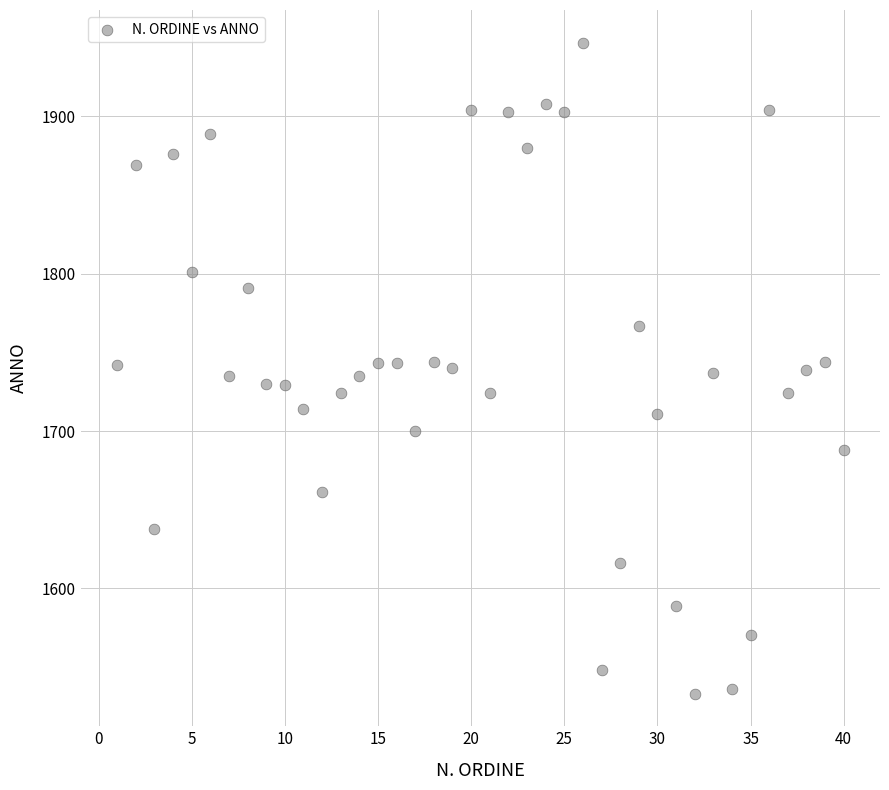

What is the range of Y values (max minus min)?

414